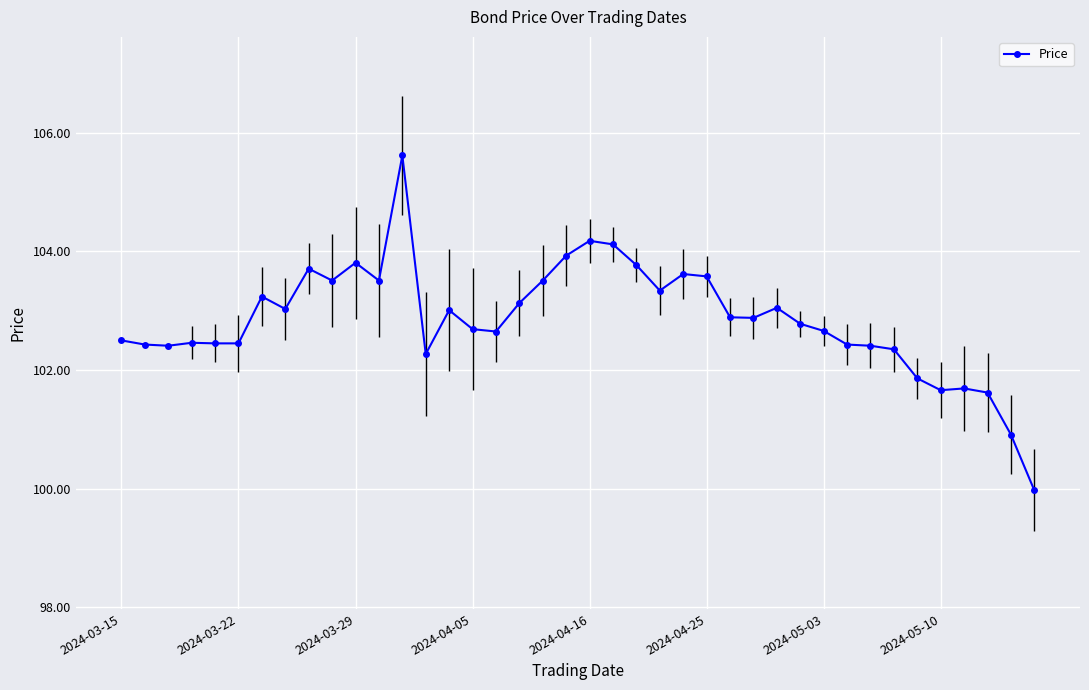

Reading left to right, transcribe all the data shown in this chart.

102.5	102.4	102.4	102.5	102.5	102.5	103.2	103.0	103.7	103.5	103.8	103.5	105.6	102.3	103.0	102.7	102.7	103.1	103.5	103.9	104.2	104.1	103.8	103.3	103.6	103.6	102.9	102.9	103.0	102.8	102.7	102.4	102.4	102.3	101.9	101.7	101.7	101.6	100.9	100.0